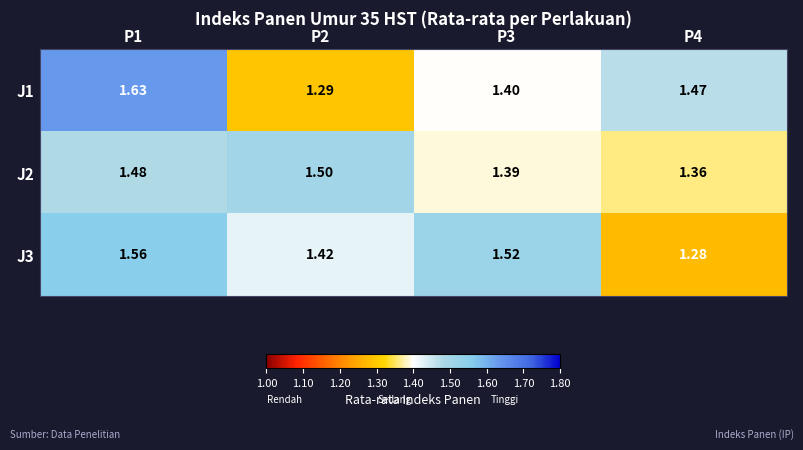

What is the spread (max minus min) of values at P2?

0.2